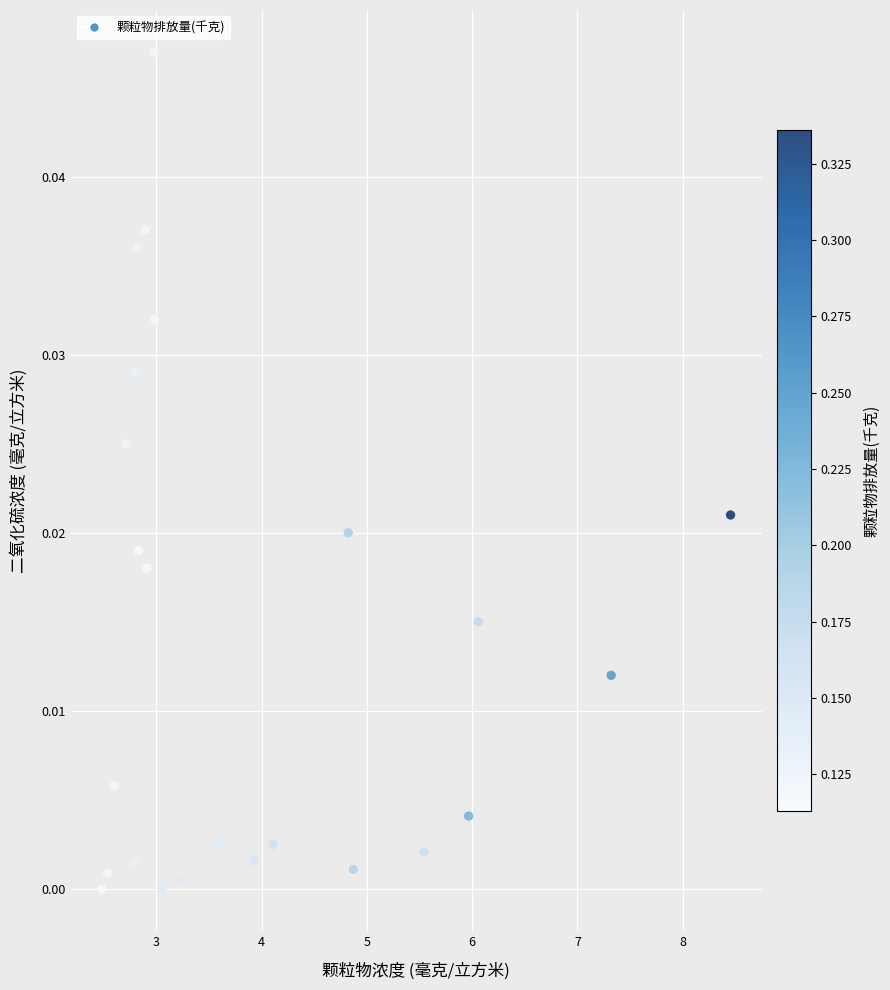

What is the range of X values (max minus min)?

6.0